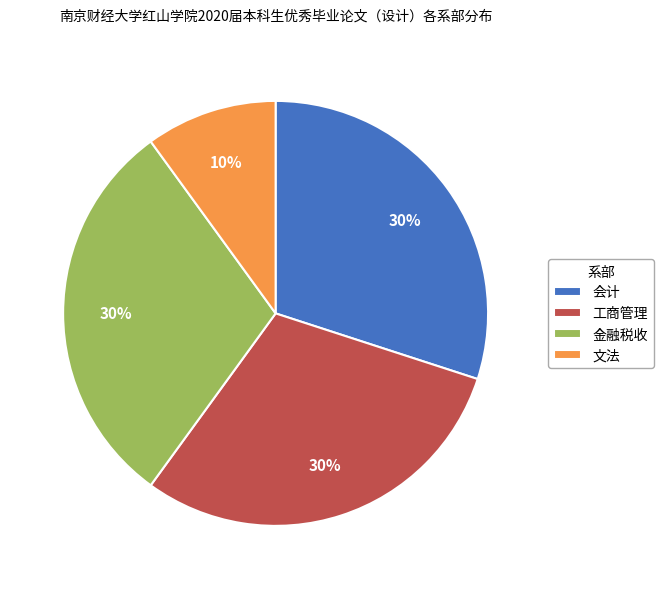

Combined, do 工商管理 and 会计 account for over 50%?

Yes